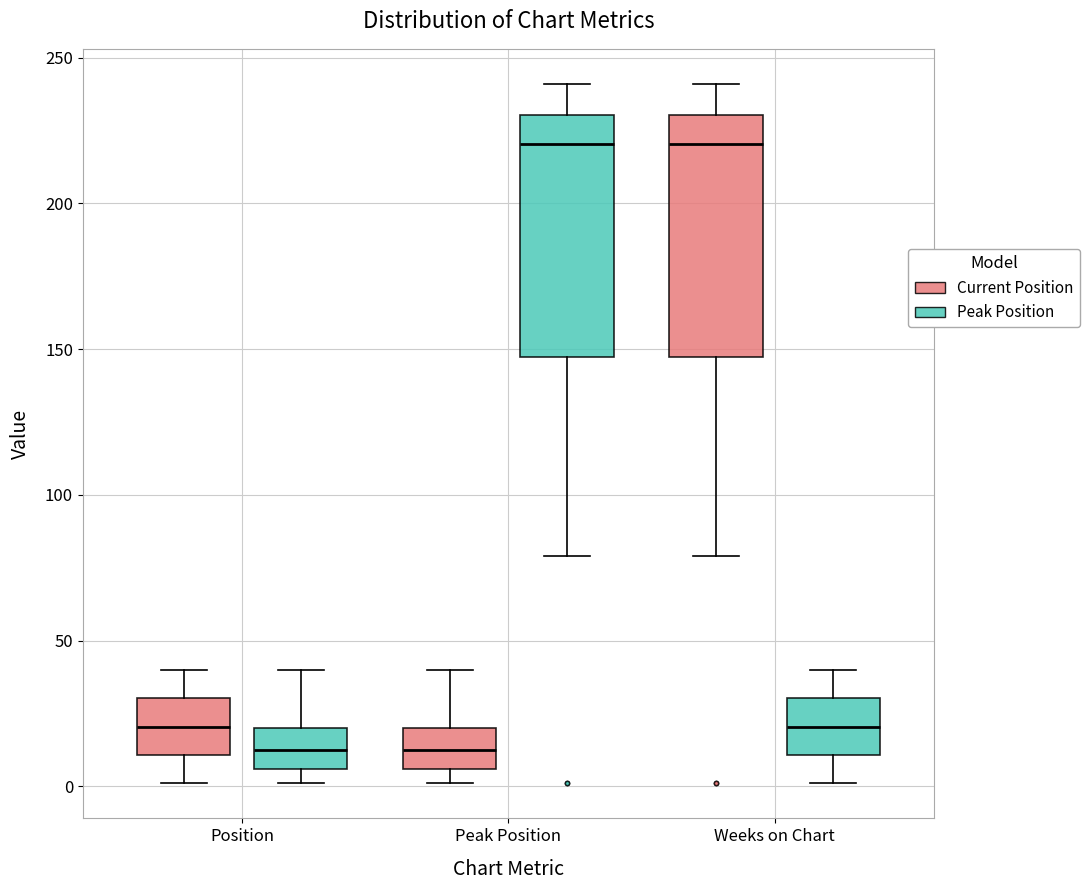

Where does the median line of the box for Position (Current Position) sit on the y-axis? The values are not printed on the chart, so give them approximately, as read against the axis.

20